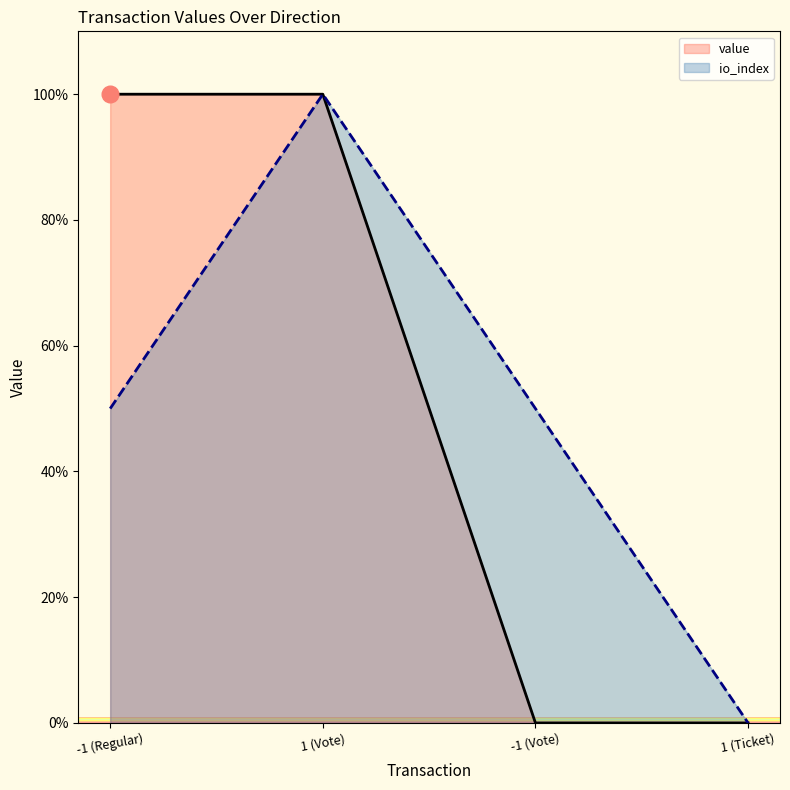

How many lines are shown in the chart?

2